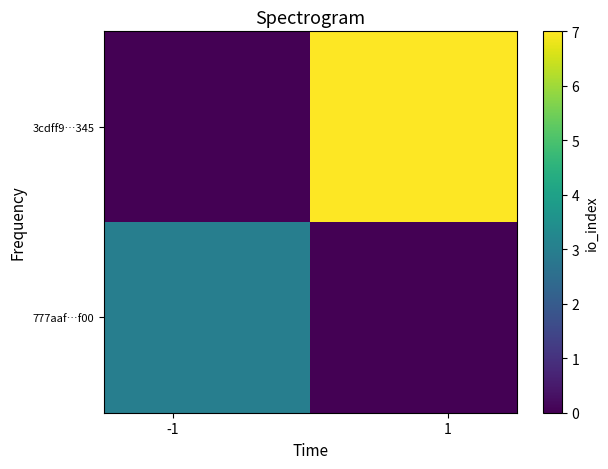

Which series has the largest range (max minus min)?

3cdff9…345